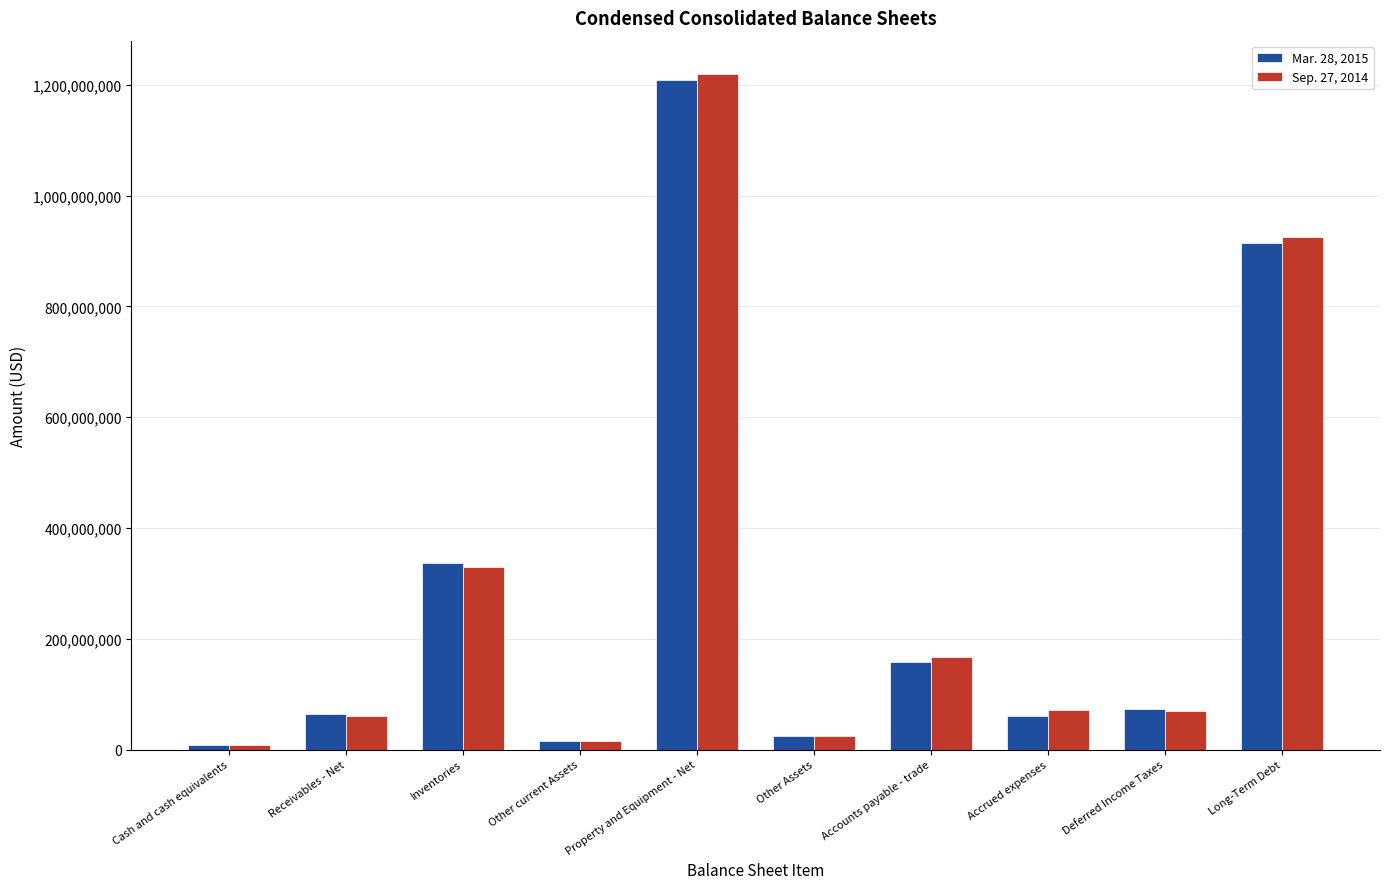

The Sep. 27, 2014 series shows 568872827 at Inventories. True or false?

False